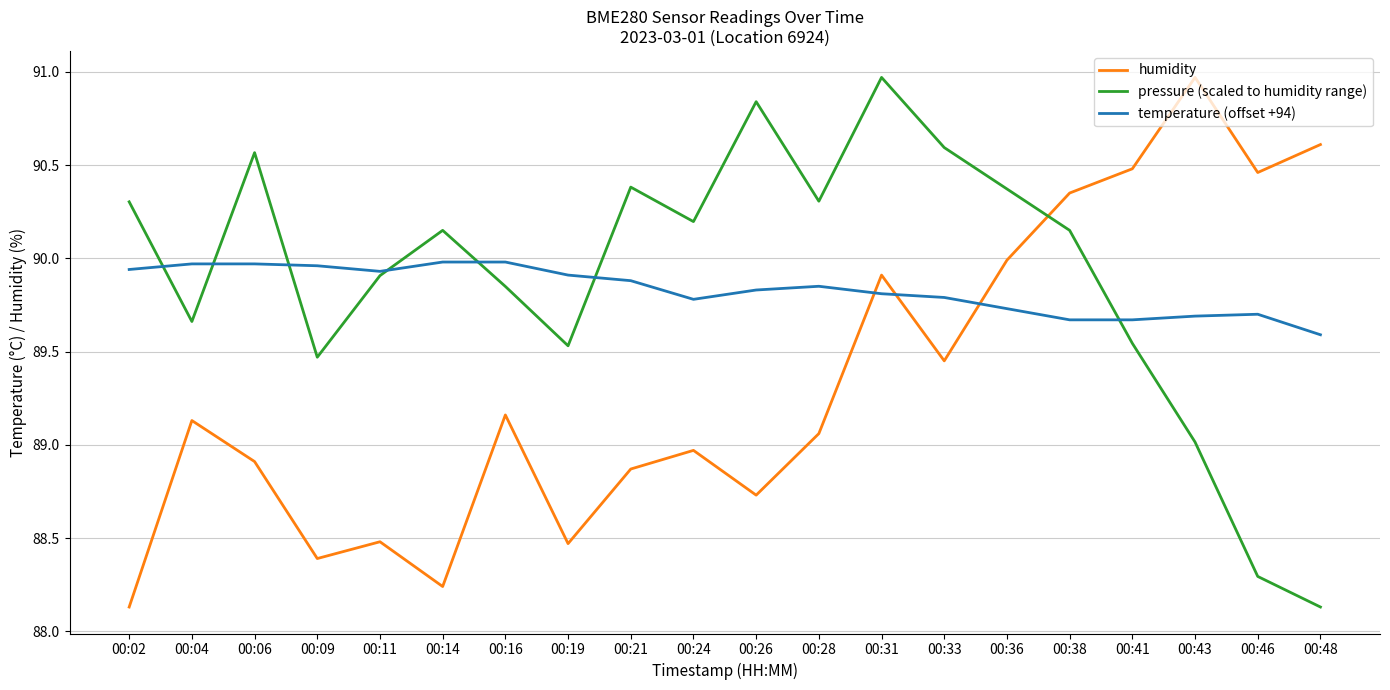

True or false: pressure (scaled to humidity range) and temperature (offset +94) intersect in this chart.

True